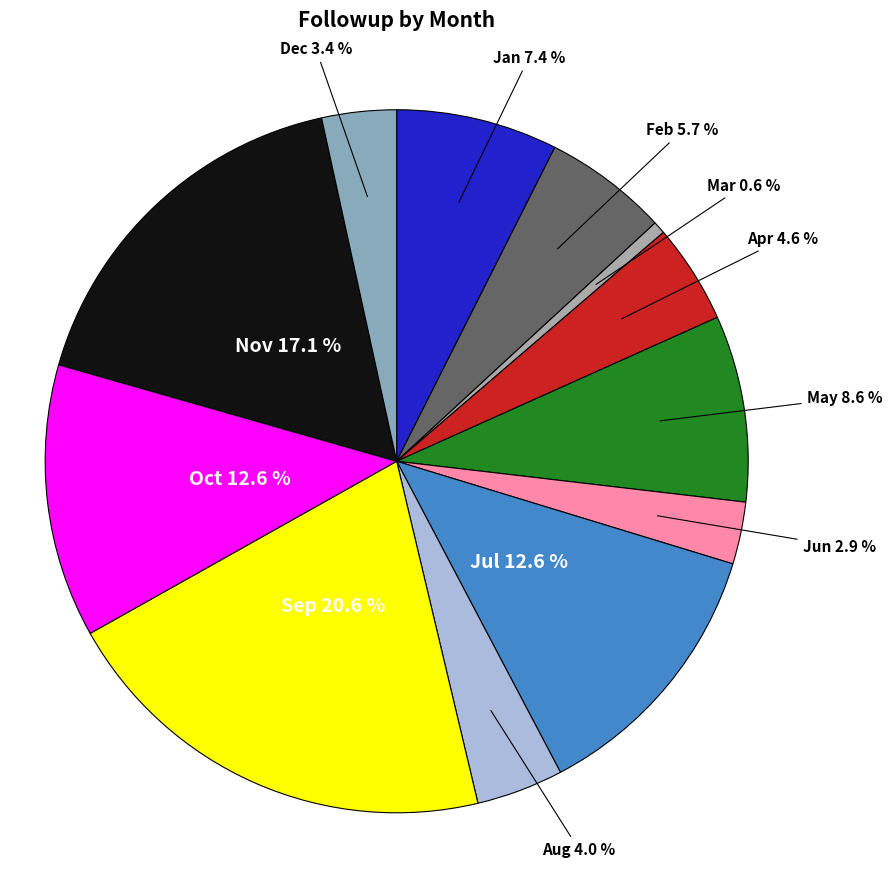

Count the number of slices in the pie.

12